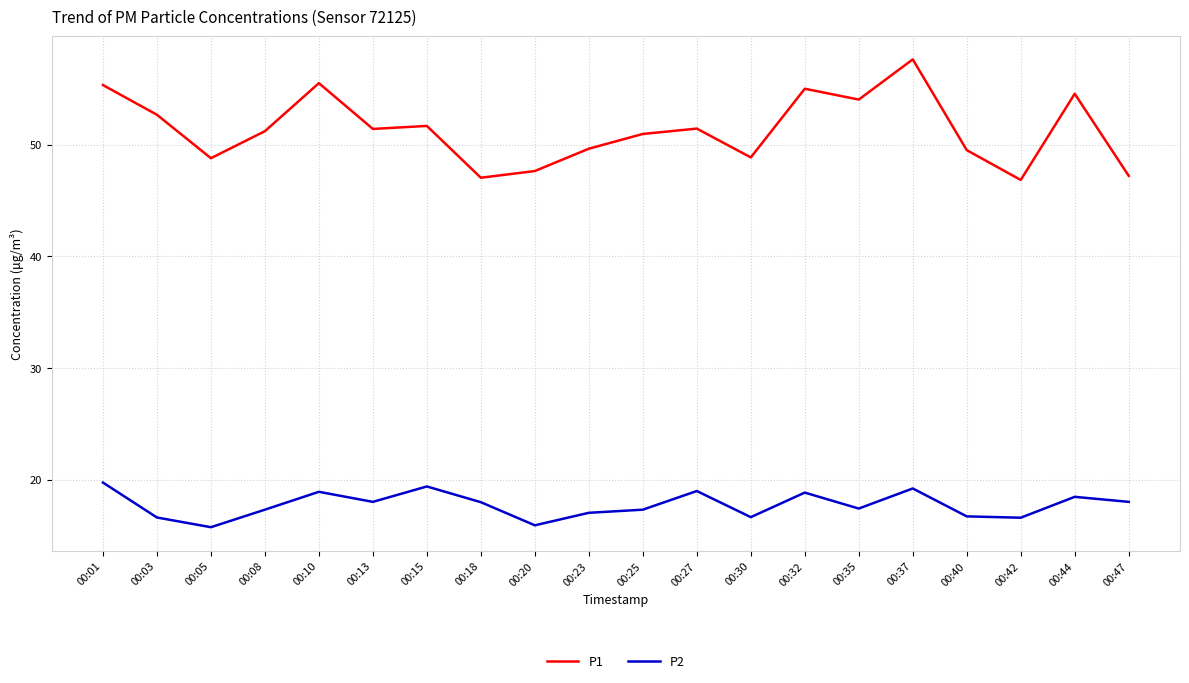

What is the sum of all P2 values?

354.6